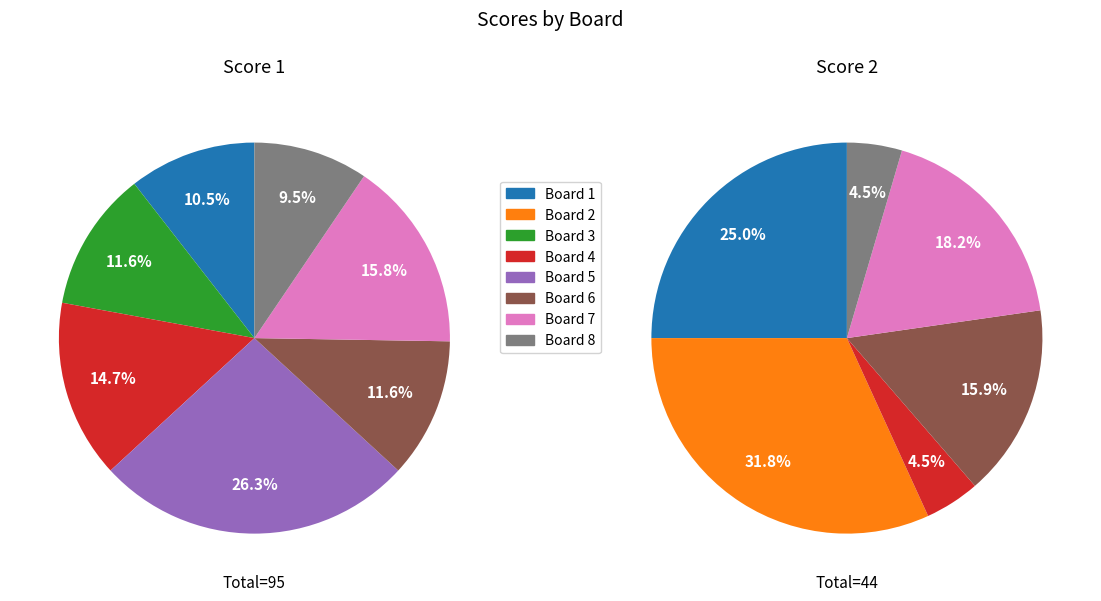

Which series has the widest spread of values?

Score 1